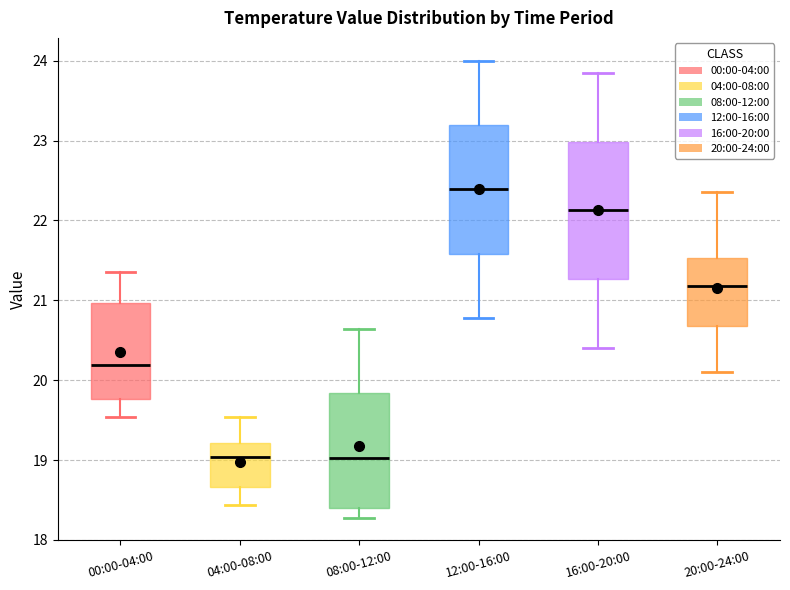

Where does the upper whisker of the box for 08:00-12:00 end on the y-axis? The values are not printed on the chart, so give them approximately, as read against the axis.

20.6